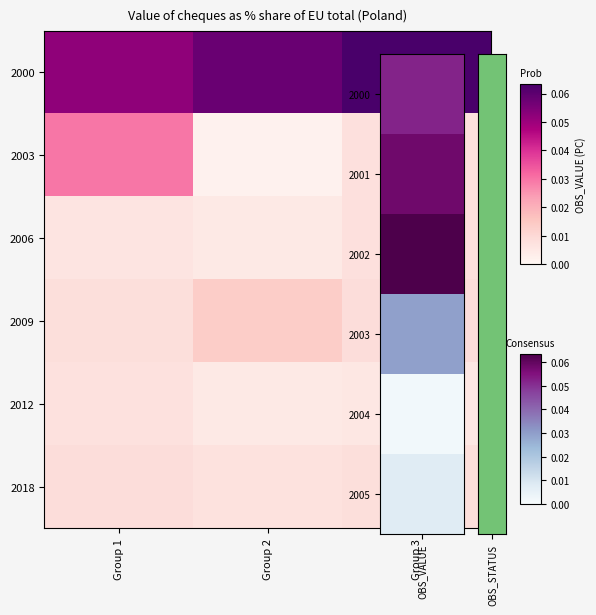

How many distinct data groups are displayed?

6